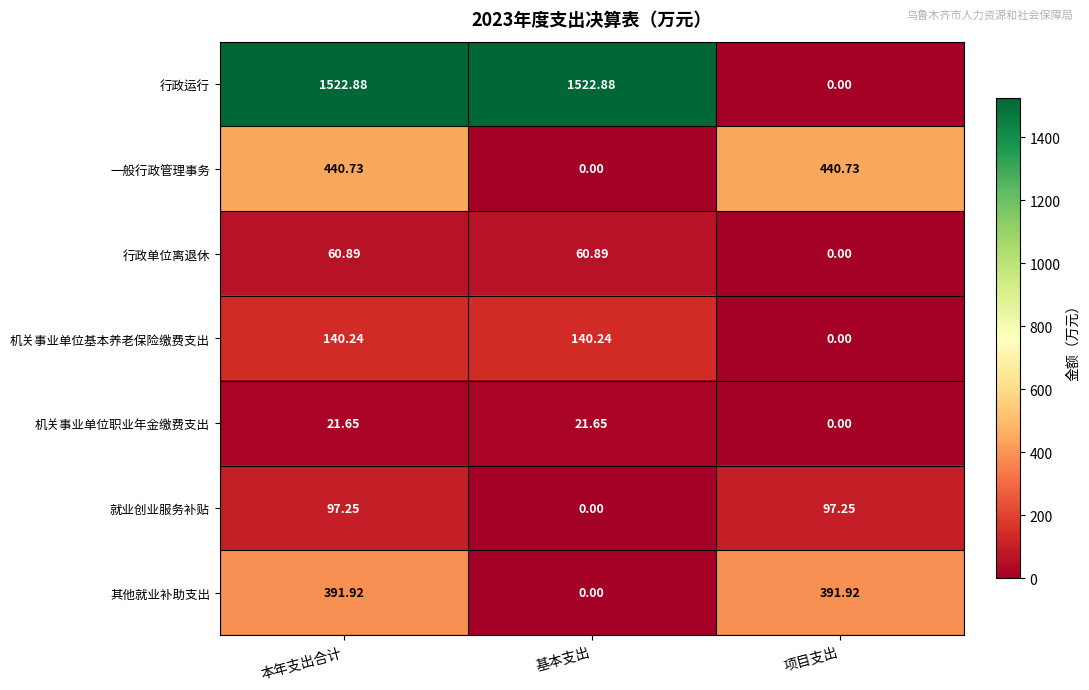

At which label does 机关事业单位职业年金缴费支出 reach its minimum?

项目支出